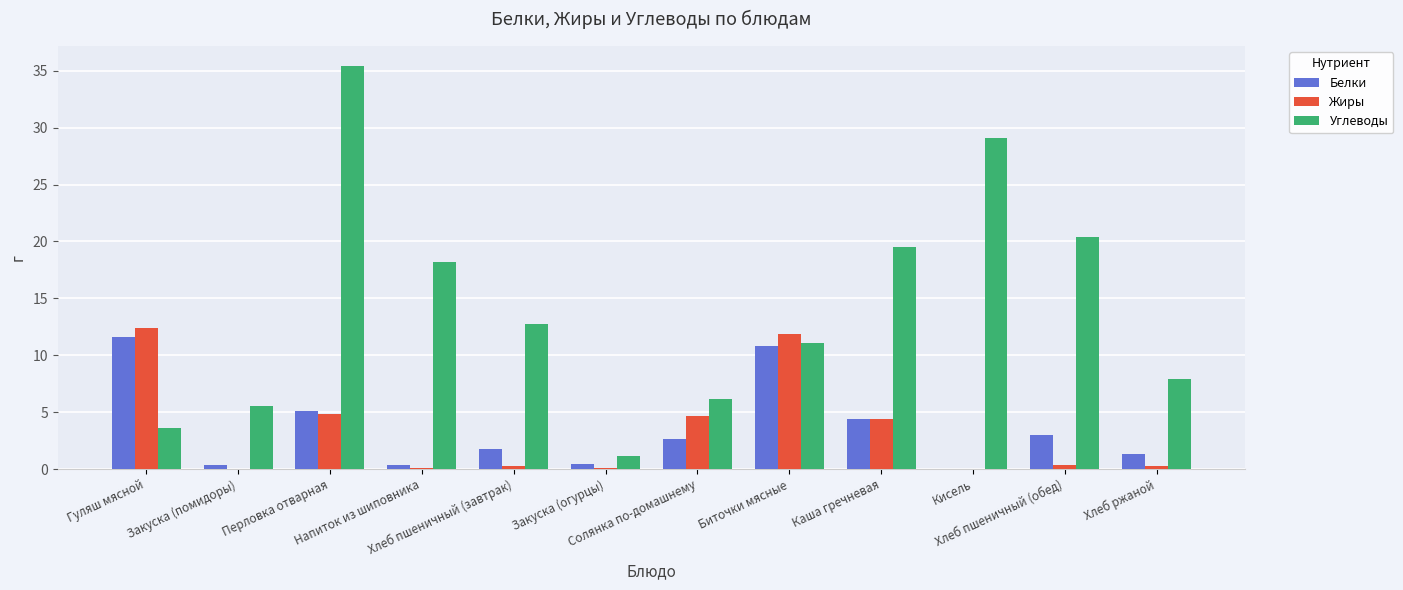

What is the average value of the Углеводы series?

14.2